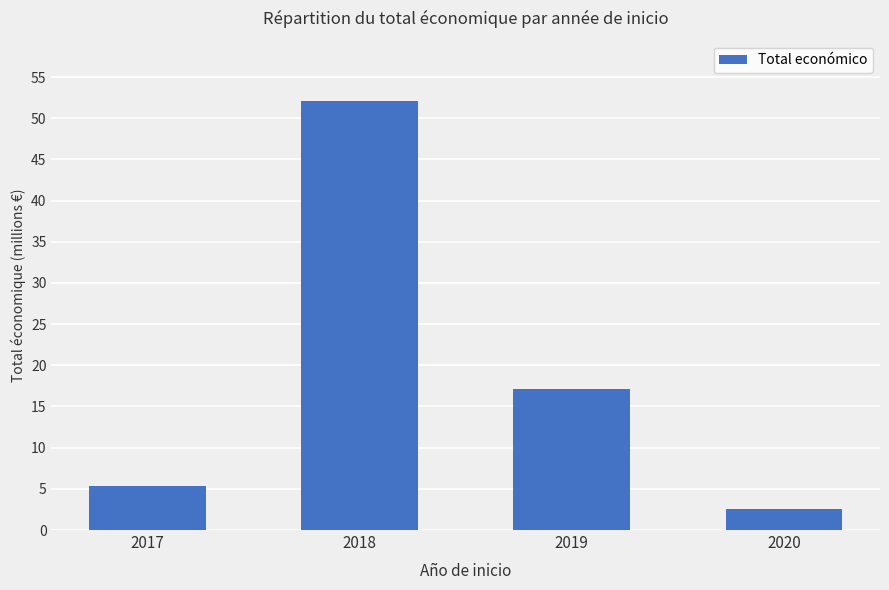

Does the chart contain any negative values?

No